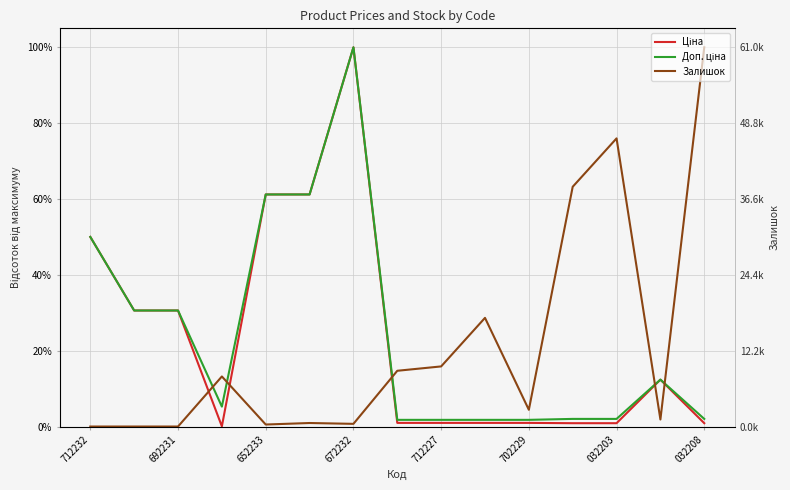

True or false: Доп. ціна and Ціна intersect in this chart.

False